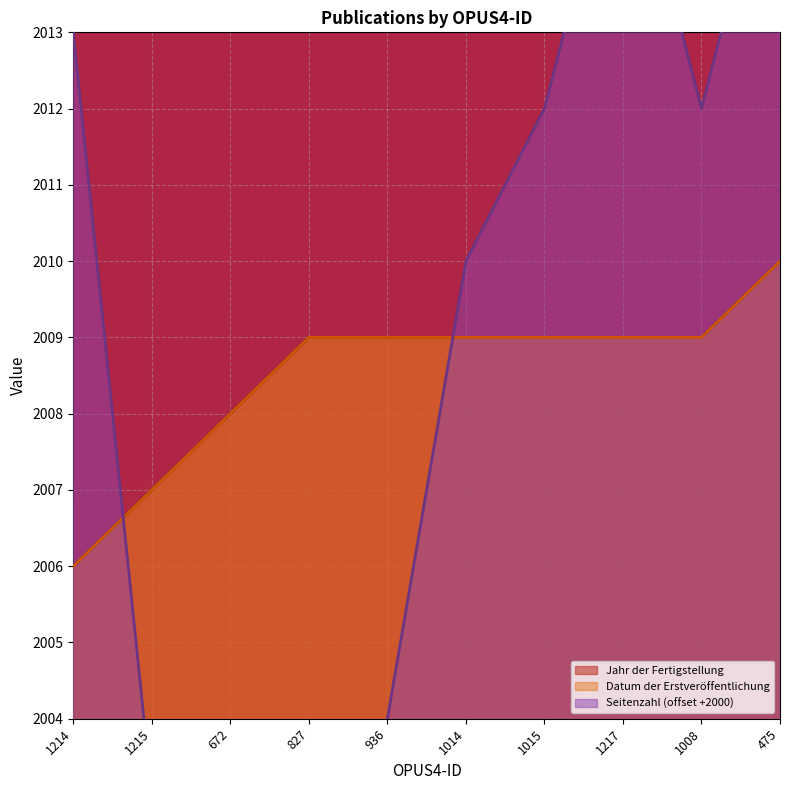

True or false: Datum der Erstveröffentlichung has a value of 752 at 672.

False